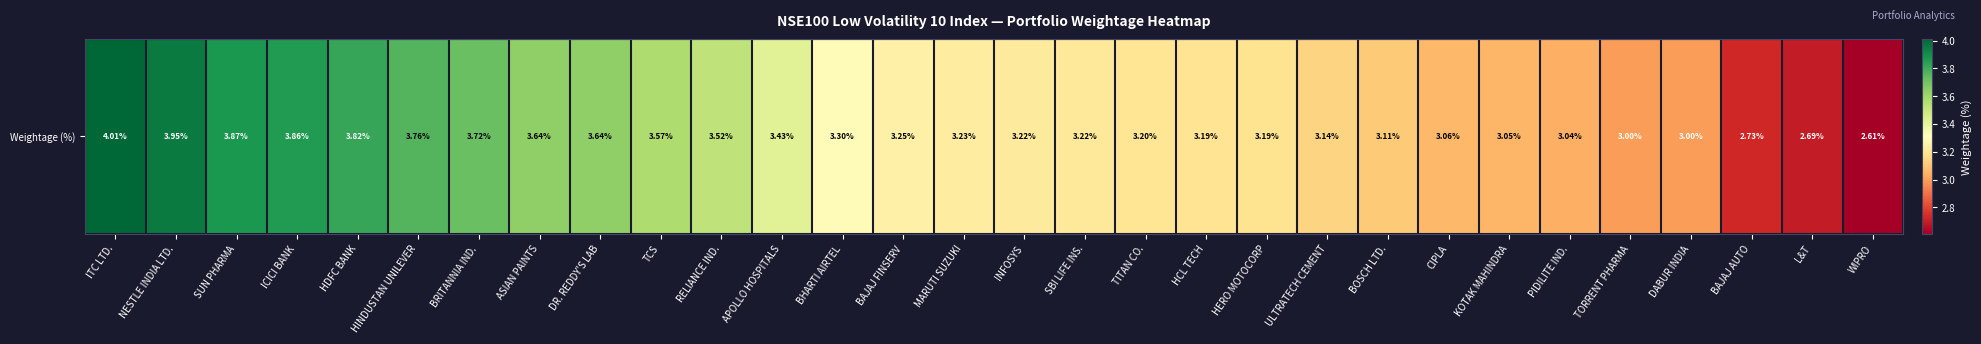

The chart shows a value of 1.1 at DABUR INDIA. True or false?

False